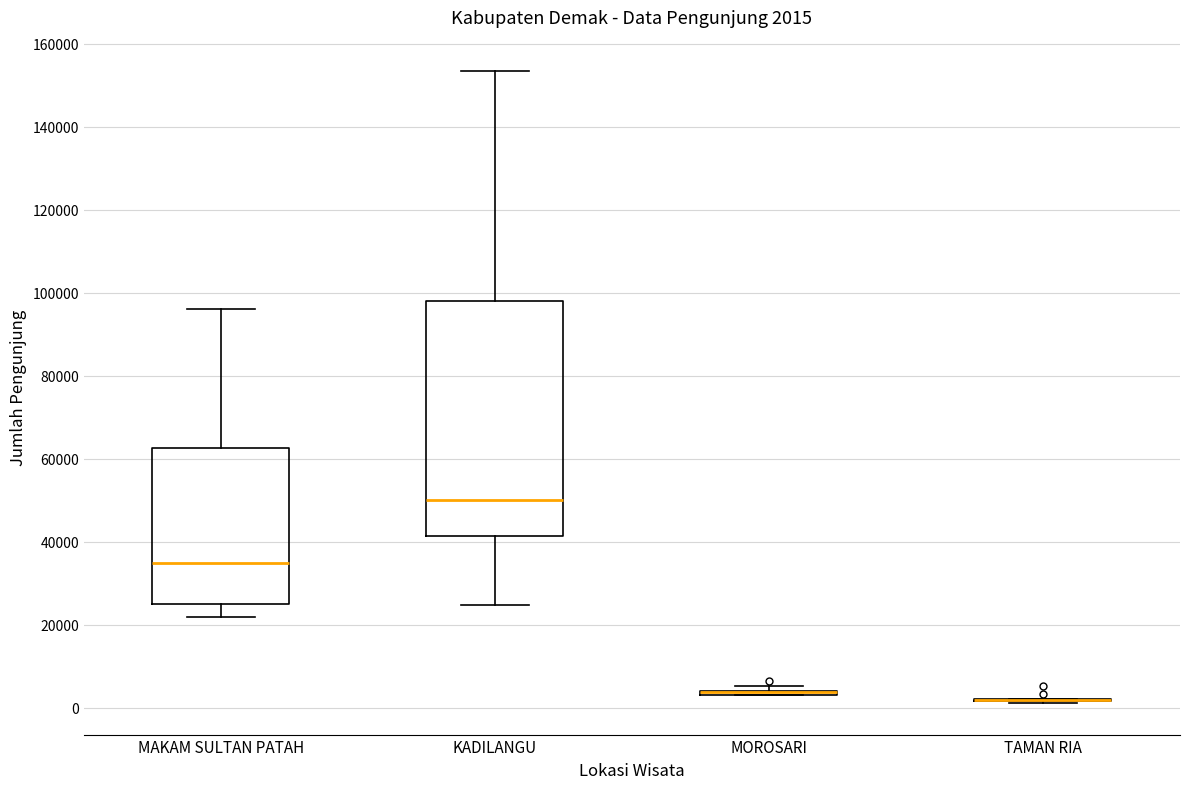

Comparing the boxes themselves (not the whiskers), which one is the tallest?

KADILANGU